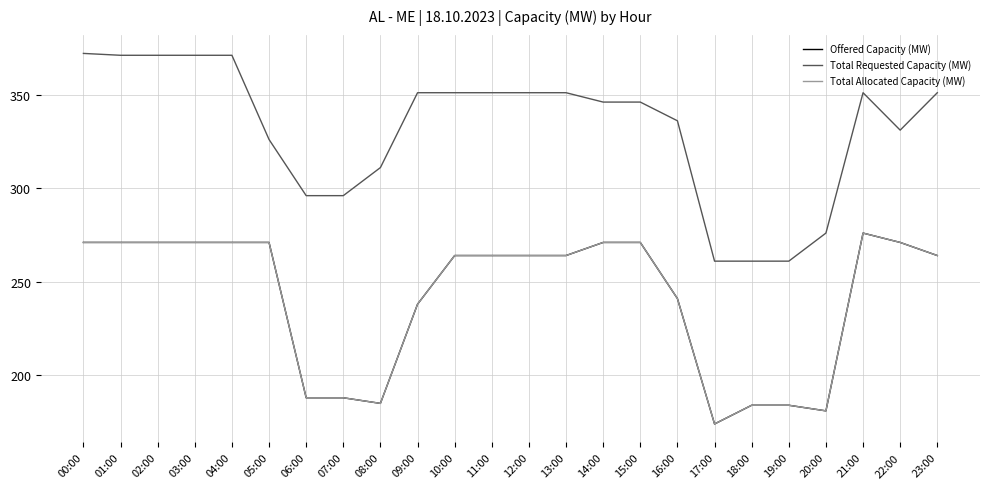

True or false: Total Requested Capacity (MW) and Offered Capacity (MW) intersect in this chart.

False